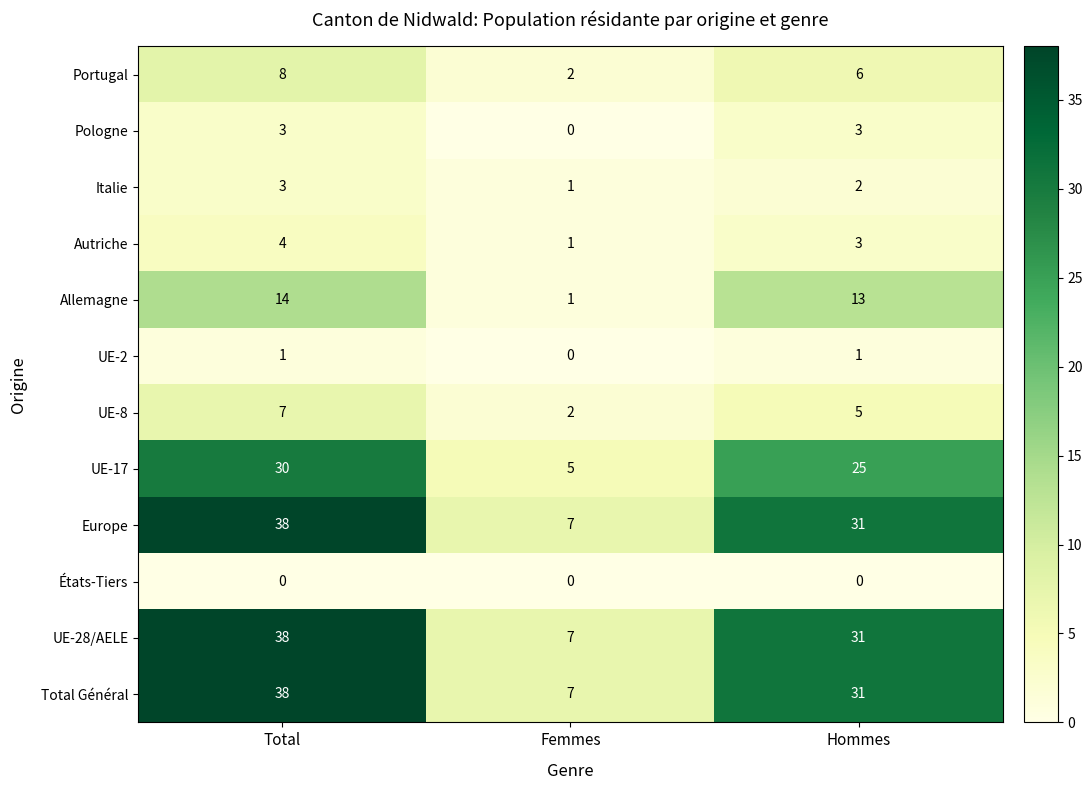

Count the number of categories in the chart.

3